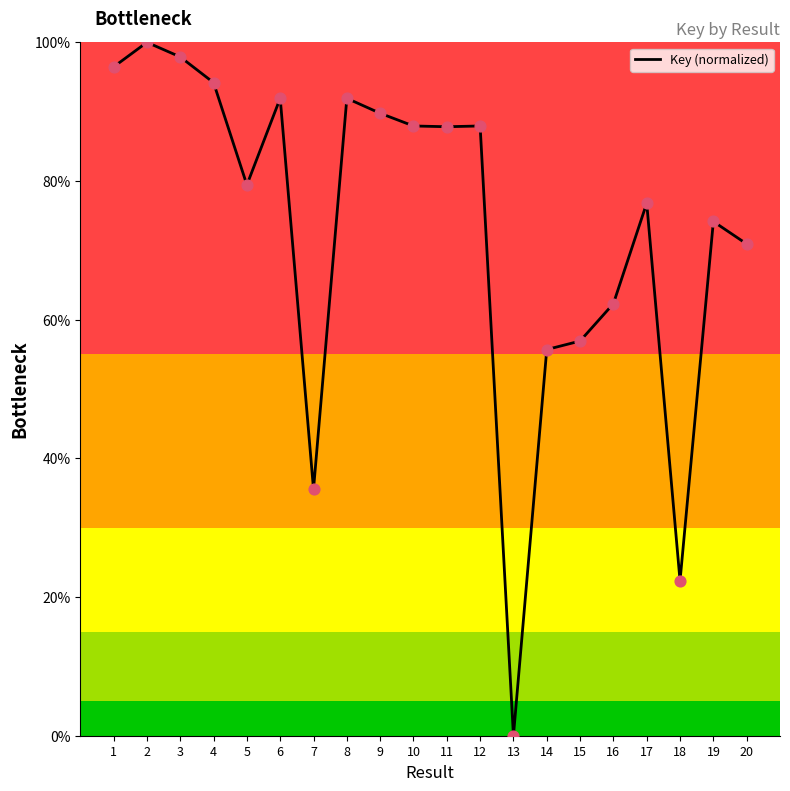

Which has a higher value, 16 or 9?

9